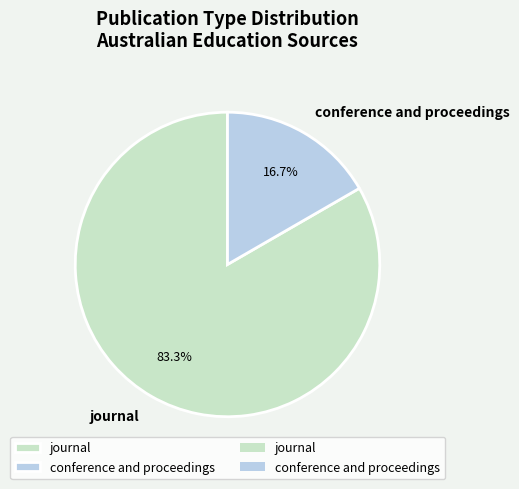

Rank the categories by value from highest to lowest.

journal, conference and proceedings